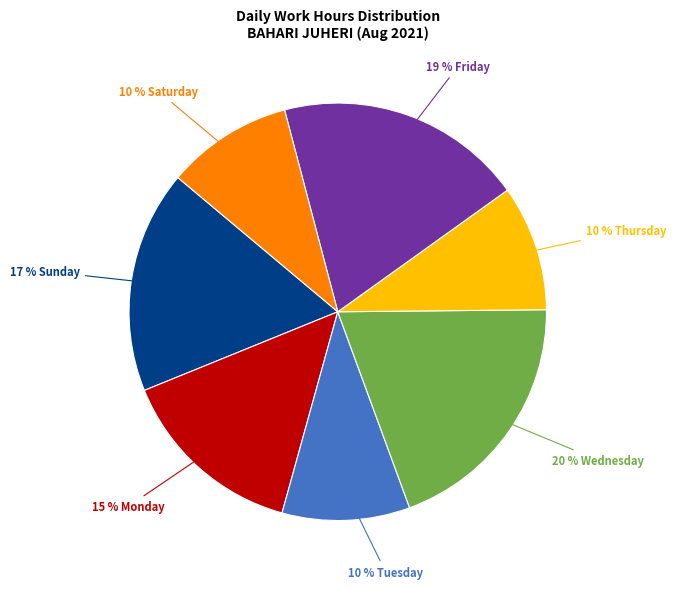

To the nearest percent, what is the average slice percentage?

14%